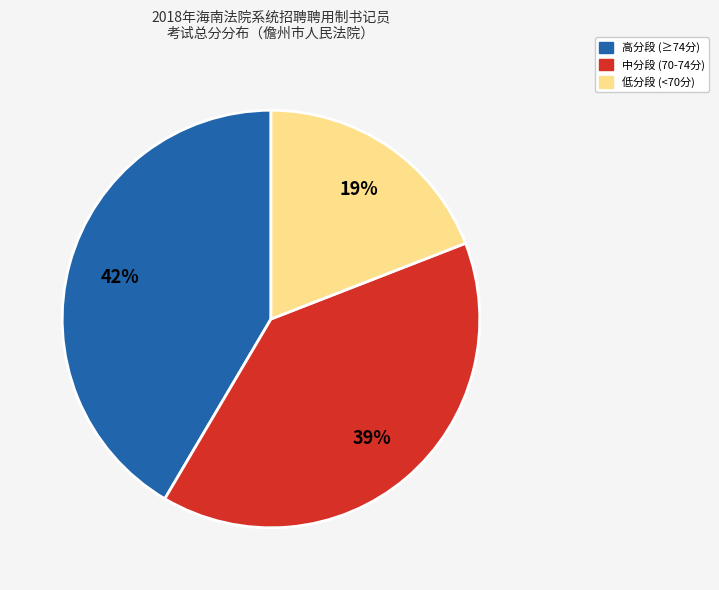

The 中分段 (70-74分) slice represents 46% of the pie. True or false?

False